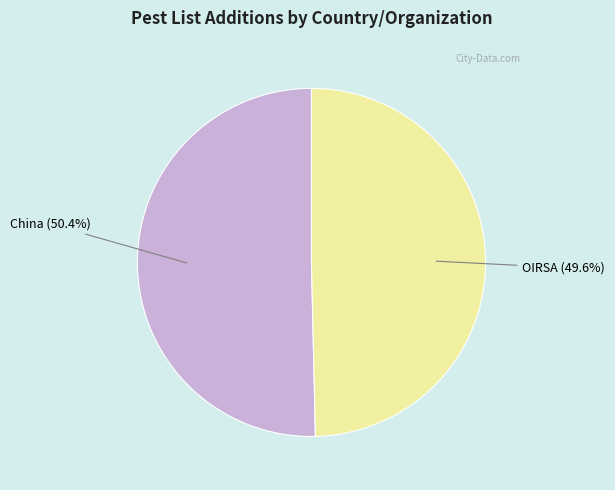

The OIRSA slice represents 36% of the pie. True or false?

False